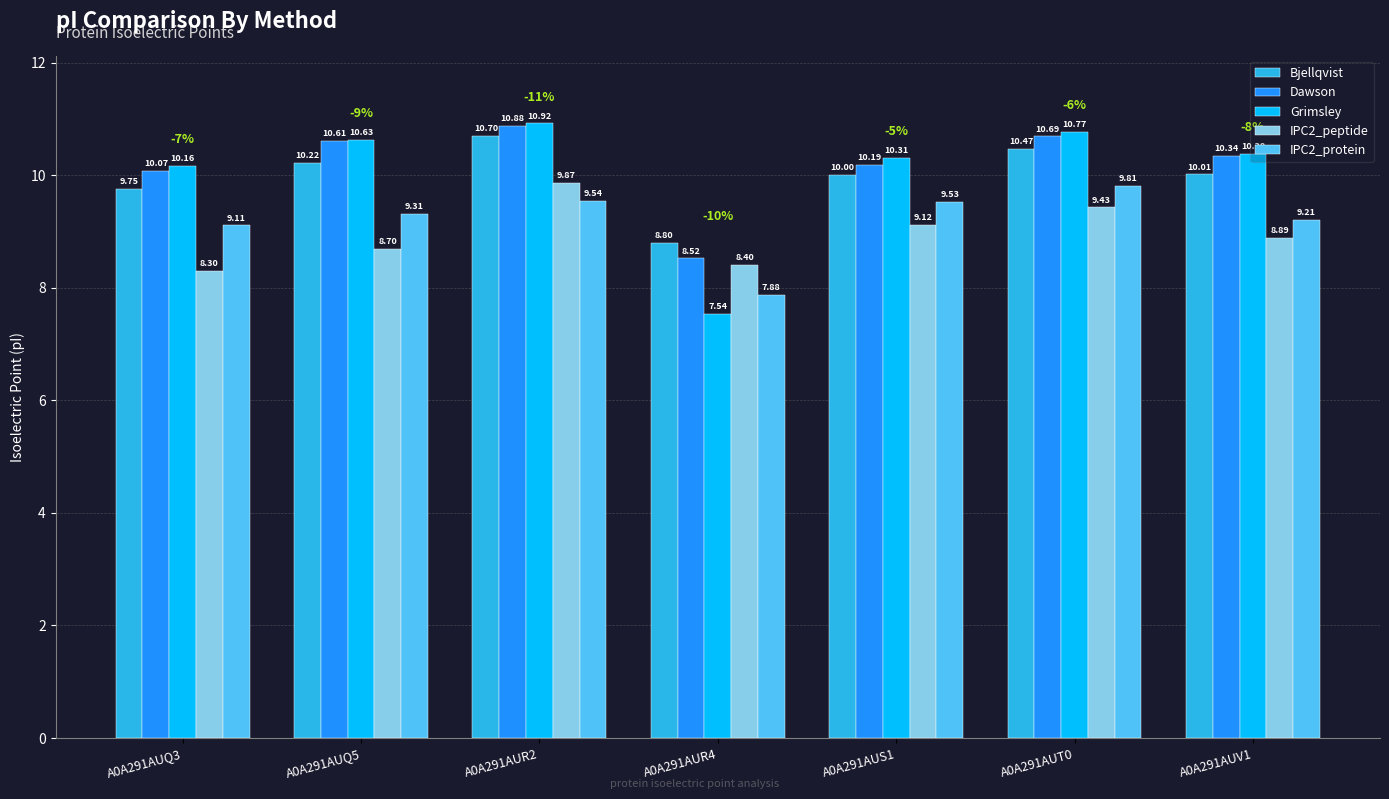

What is the sum of all Grimsley values?

70.7